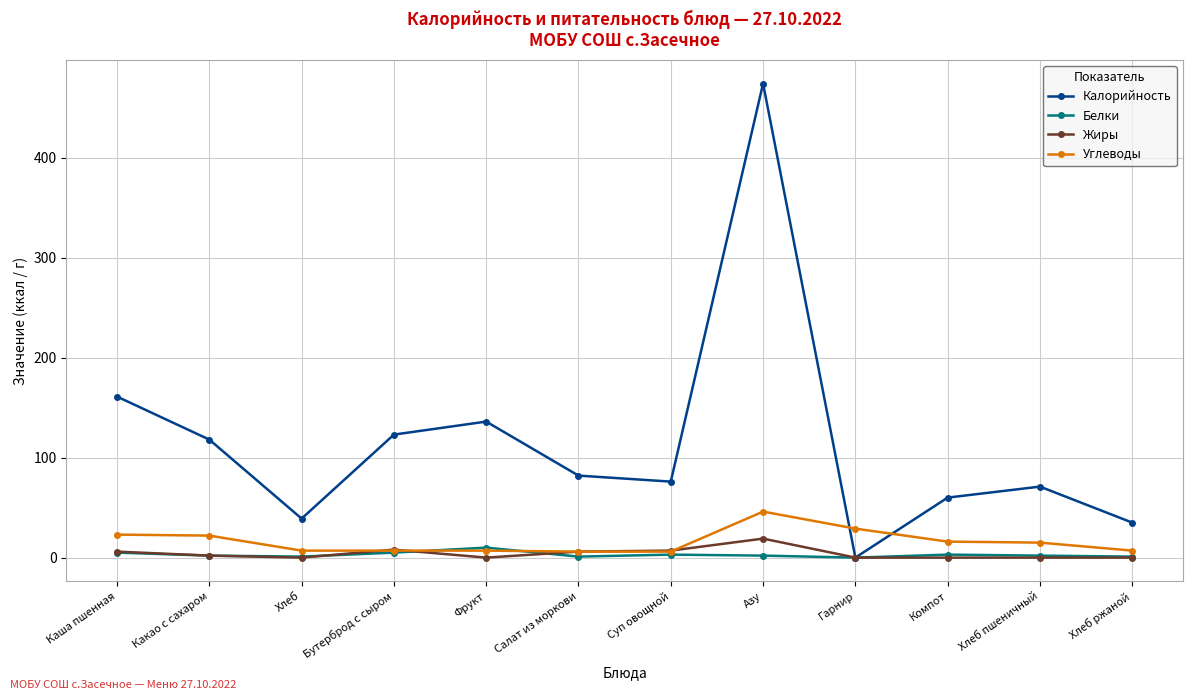

After their last crossing, which series has the higher values: Углеводы or Жиры?

Углеводы